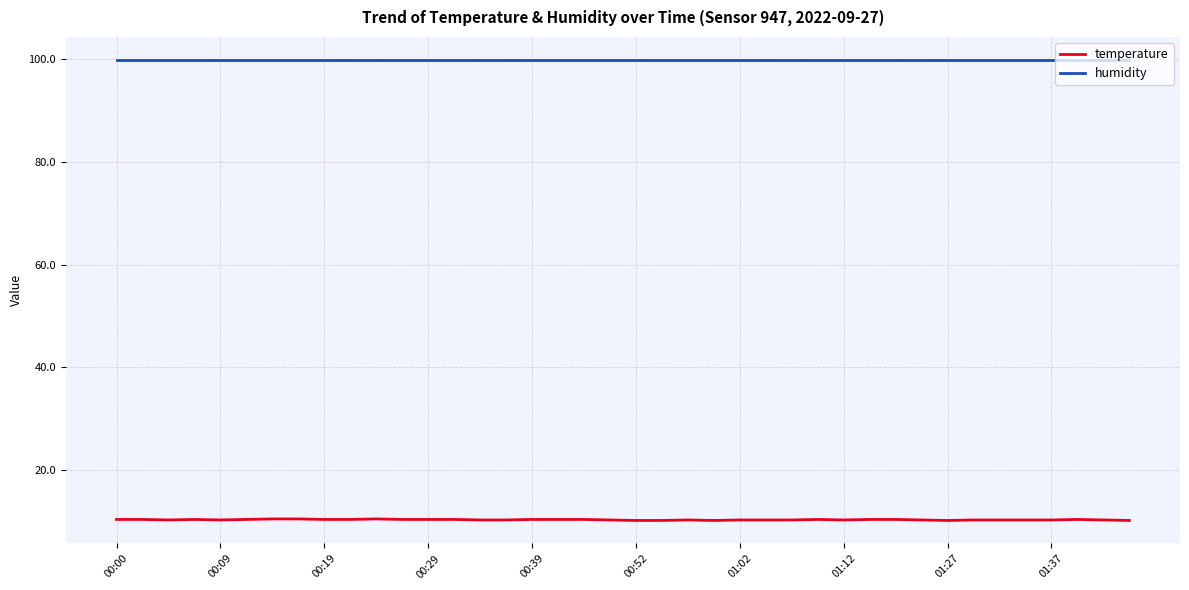

Which series has the largest total across all categories?

humidity